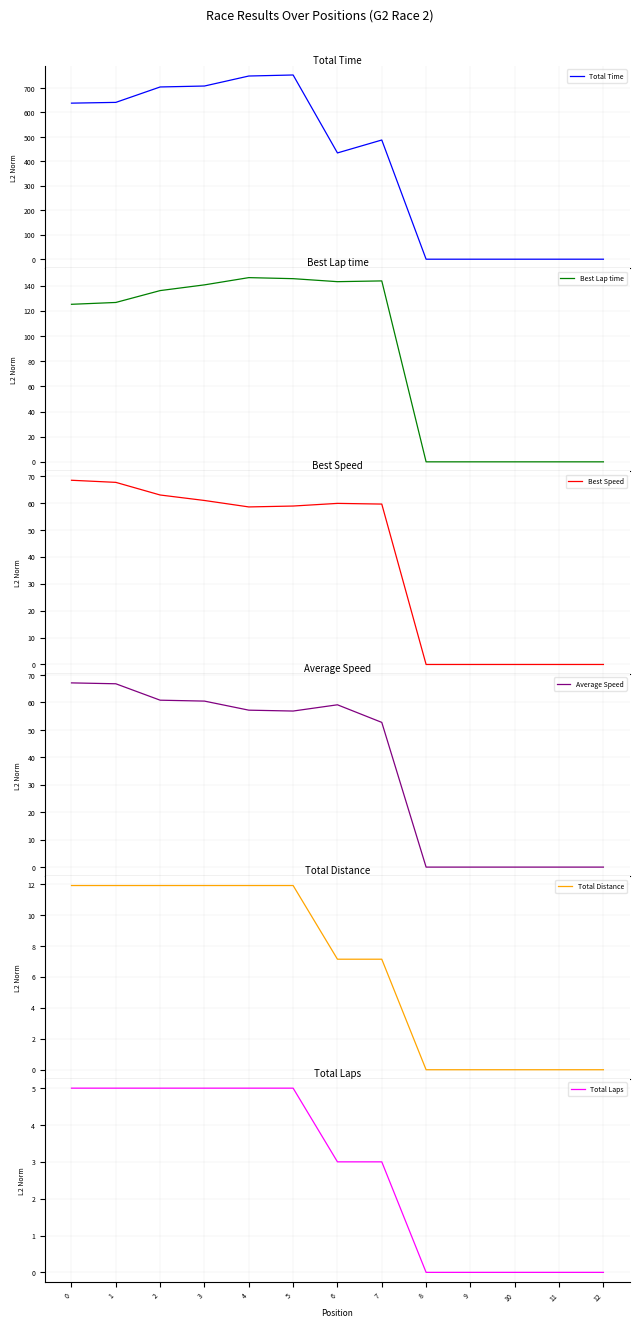

What is the greatest value displayed?

753.2